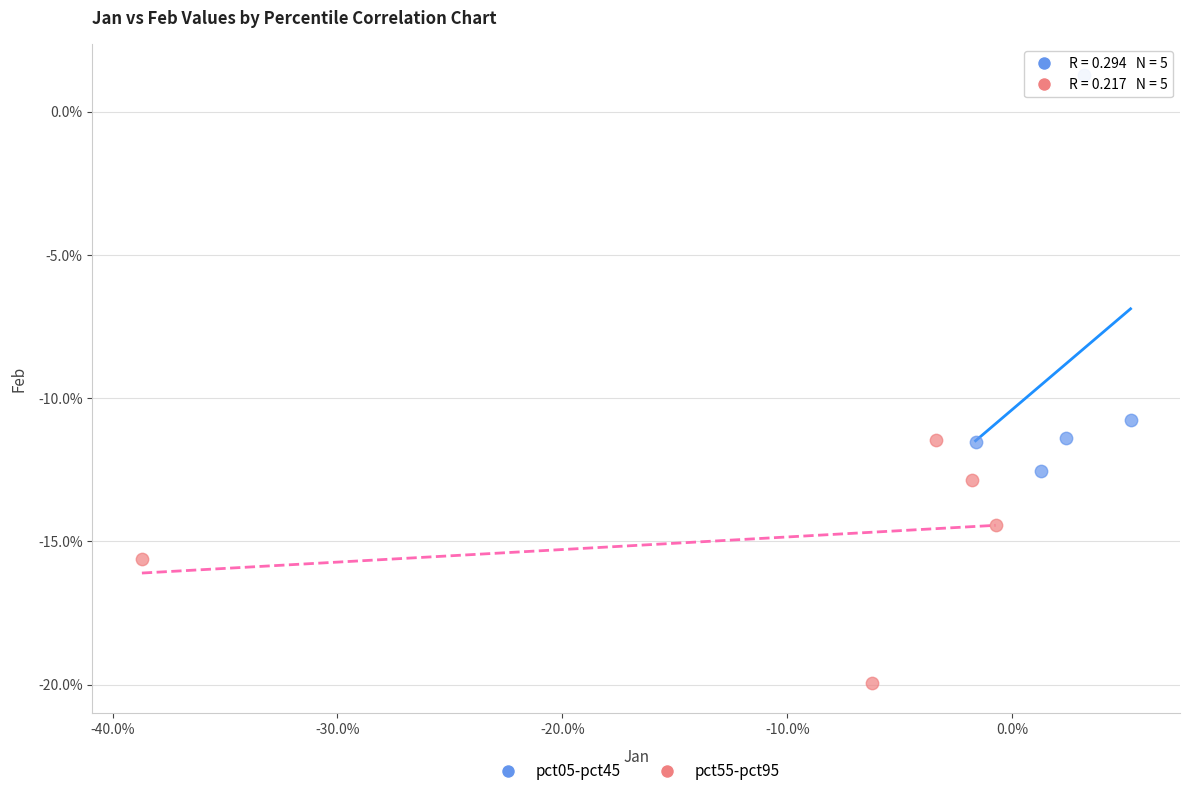

What are all the series names shown in the legend?

pct05-pct45, pct55-pct95